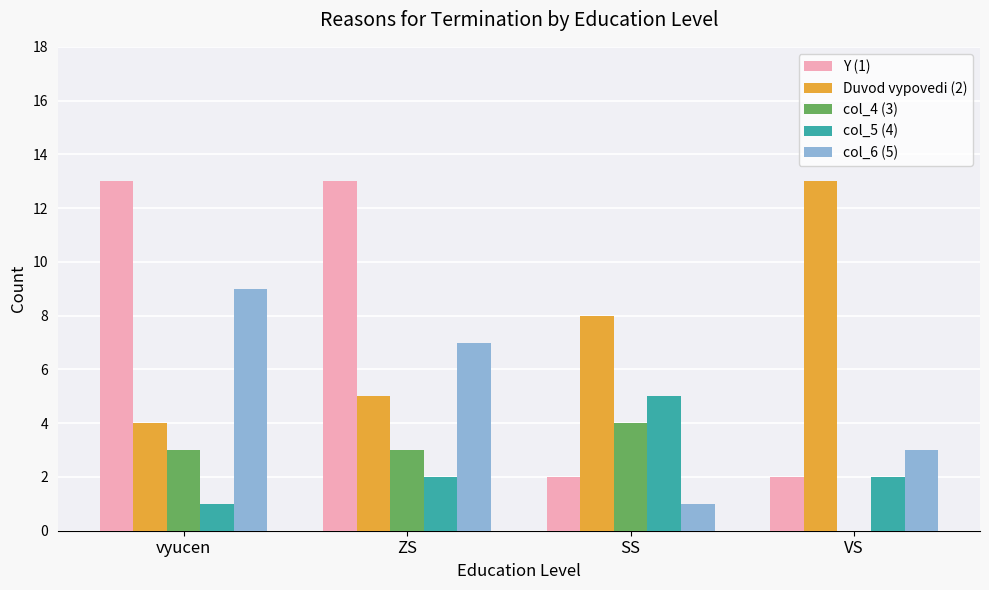

The value of col_6 (5) at SS is 2. True or false?

False